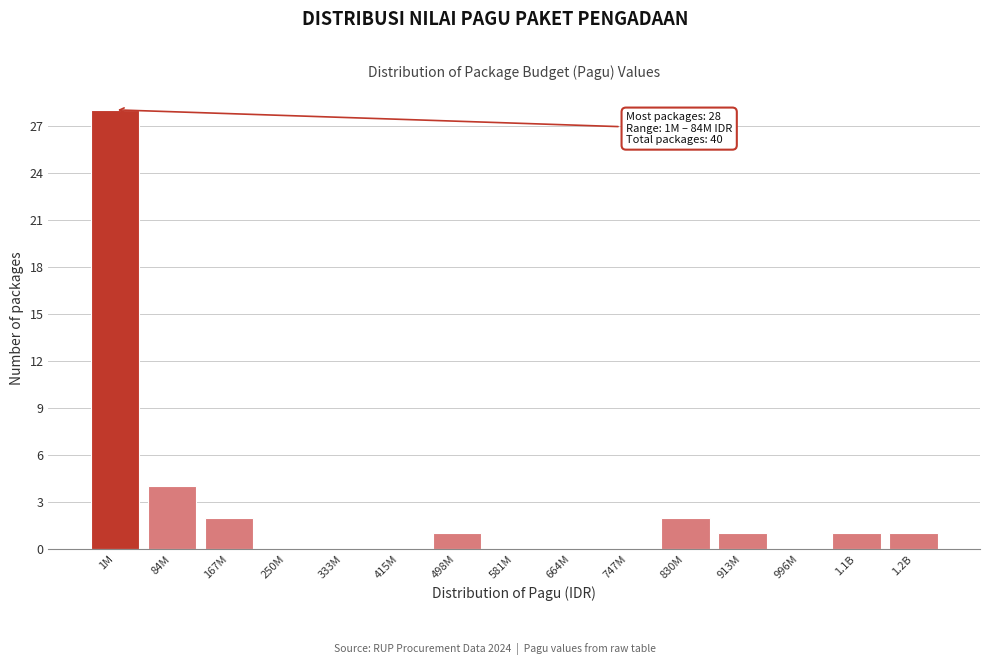

Reading left to right, list all the values displayed in this chart.

1M=28	84M=4	167M=2	250M=0	333M=0	415M=0	498M=1	581M=0	664M=0	747M=0	830M=2	913M=1	996M=0	1.1B=1	1.2B=1